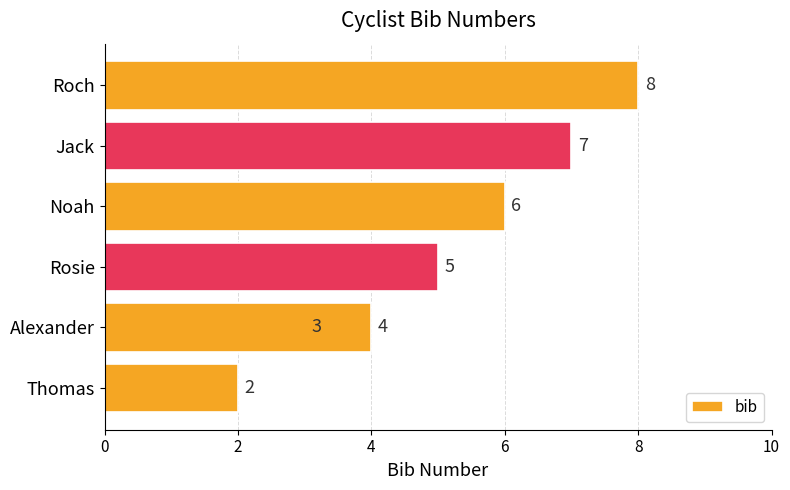

How many series are shown in this chart?

1